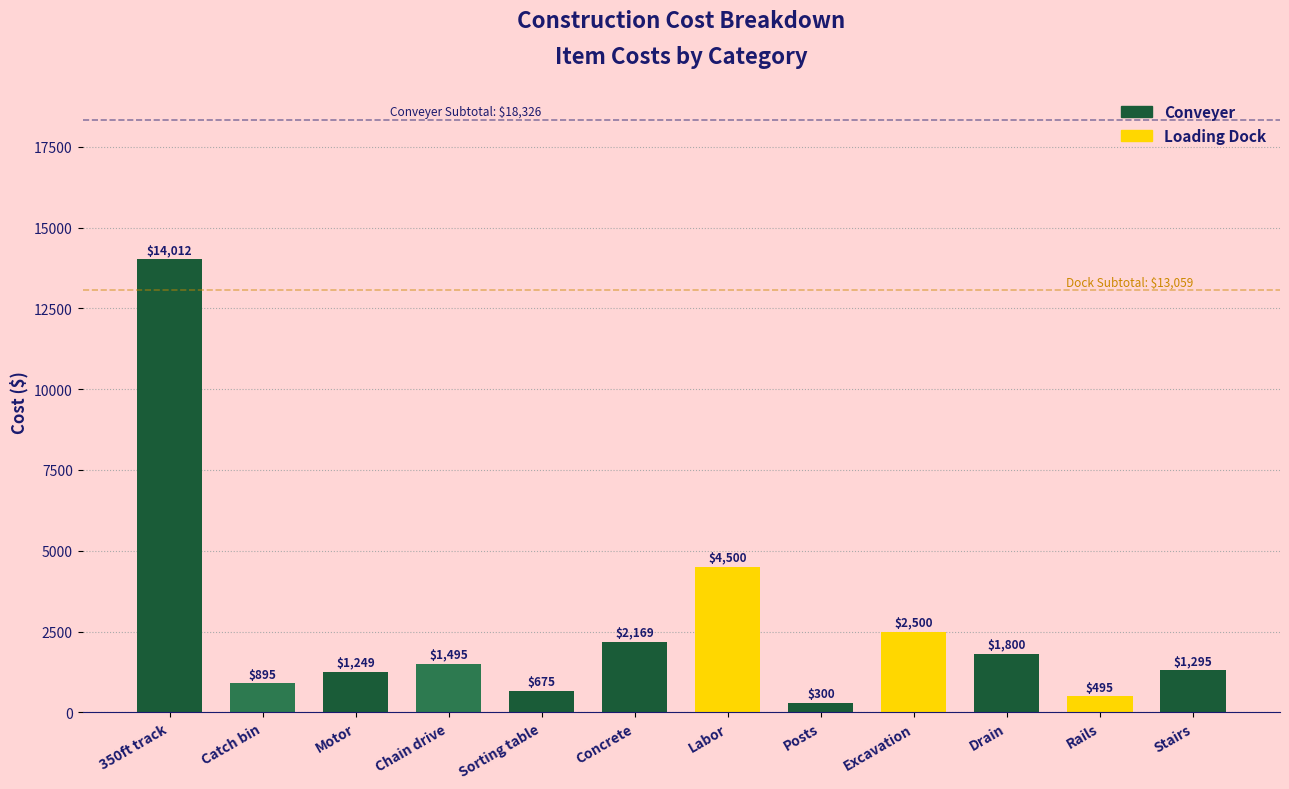

Reading left to right, list all the values displayed in this chart.

350ft track=14012	Catch bin=895	Motor=1249	Chain drive=1495	Sorting table=675	Concrete=2169	Labor=4500	Posts=300	Excavation=2500	Drain=1800	Rails=495	Stairs=1295